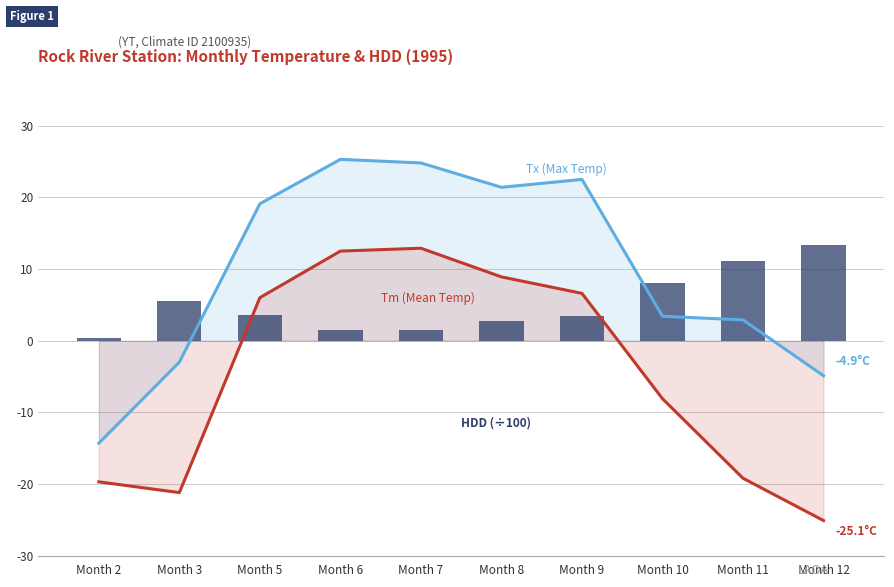

What is the sum of all Tx values?

97.2